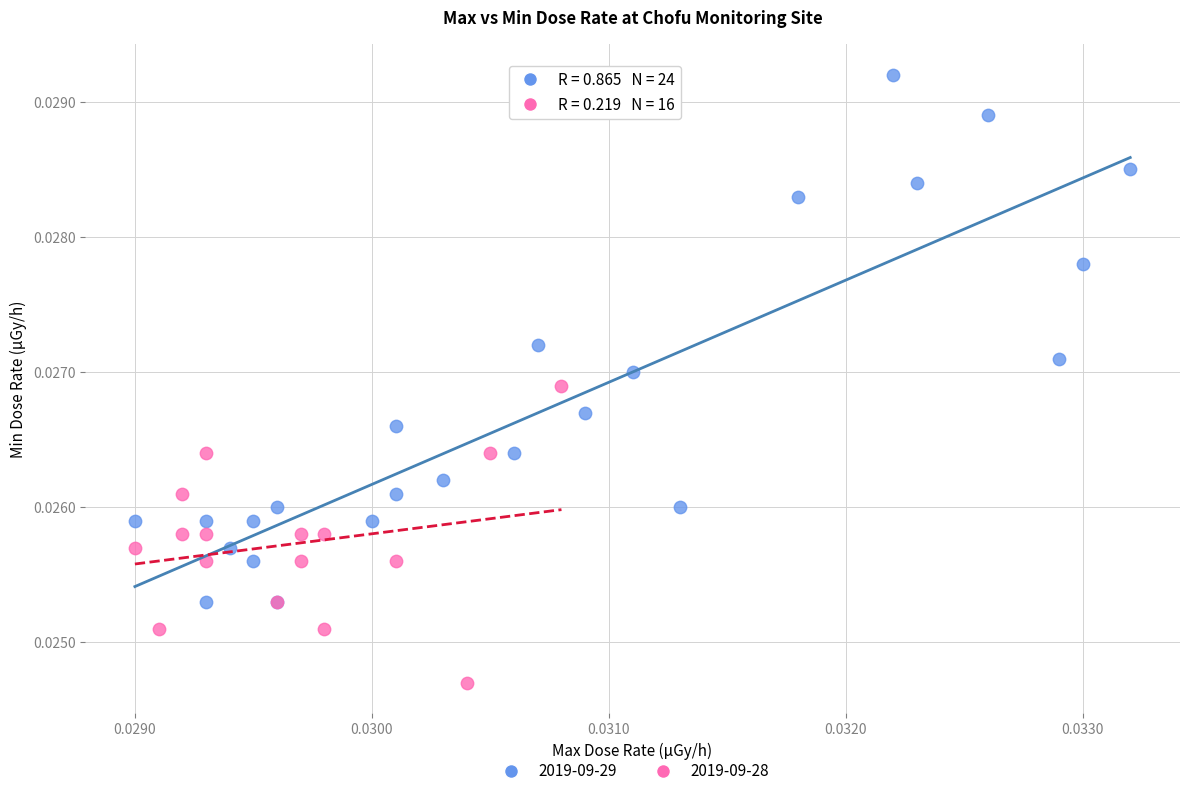

Which series has the widest spread of Y values?

2019-09-29